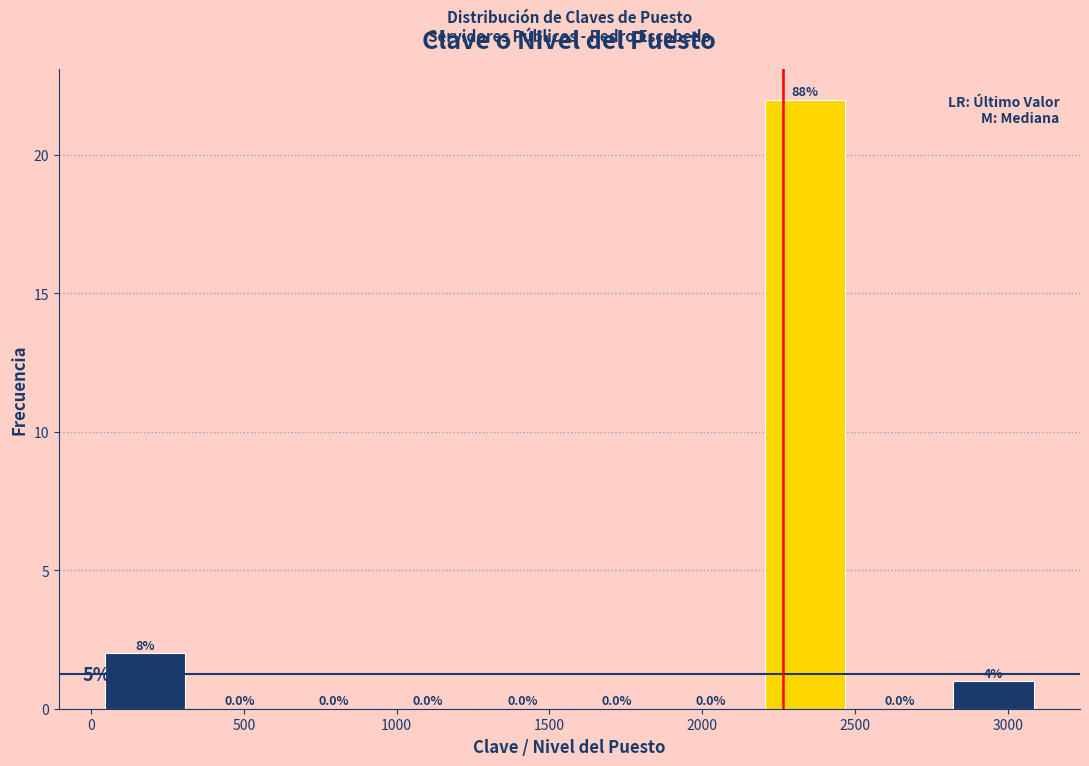

Which range on the x-axis has the tallest bar?

2200 to 2500